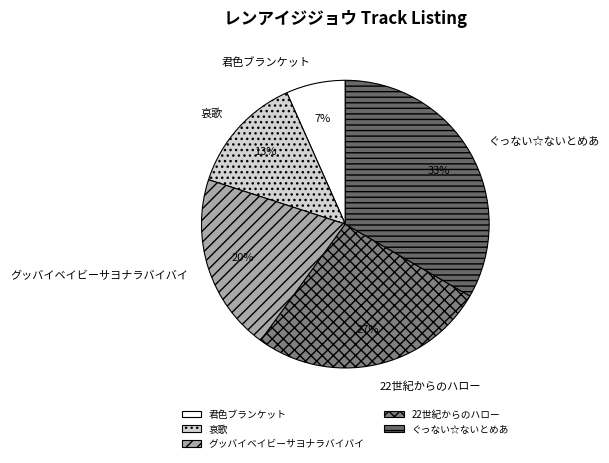

How many segments does this pie chart have?

5